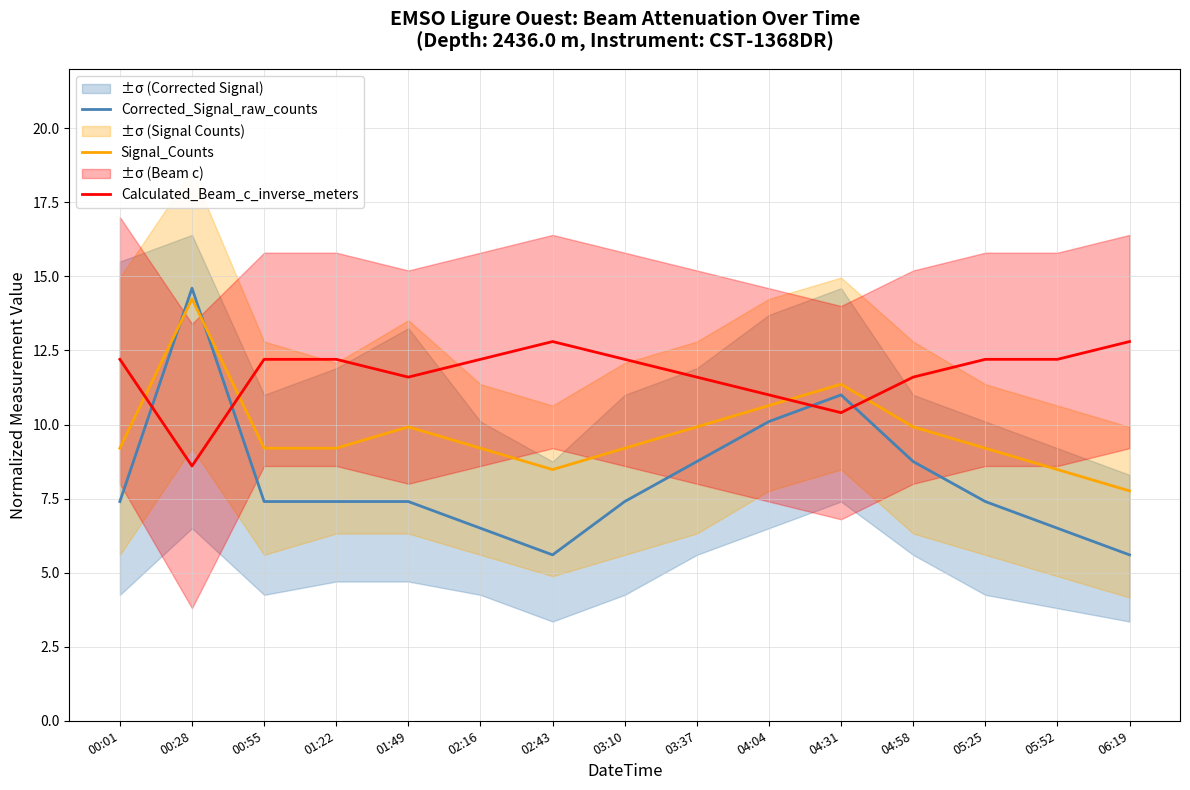

Which category has the highest value across all series?

00:28